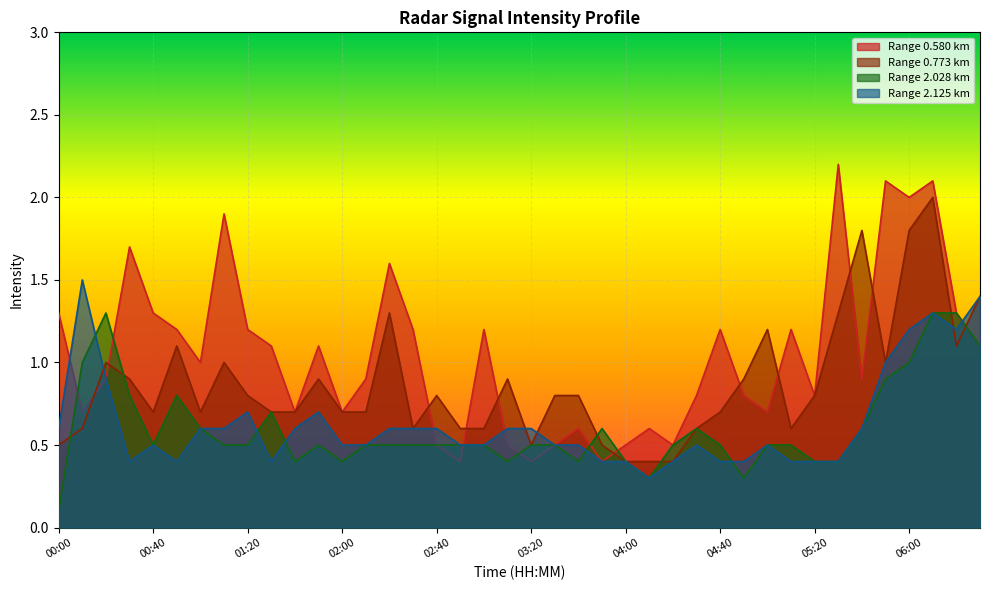

Does the chart display data point markers on the line(s)?

No